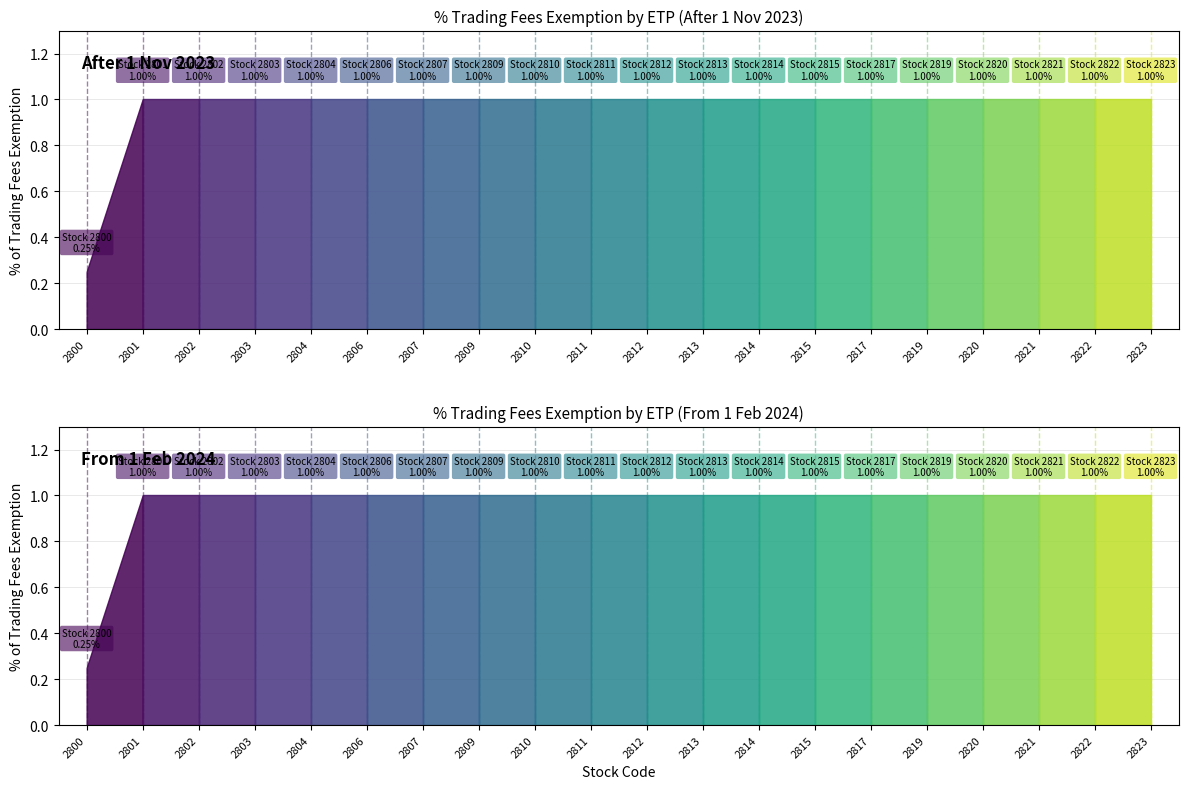

Is it true that the value at 2800 is 0.1?

False